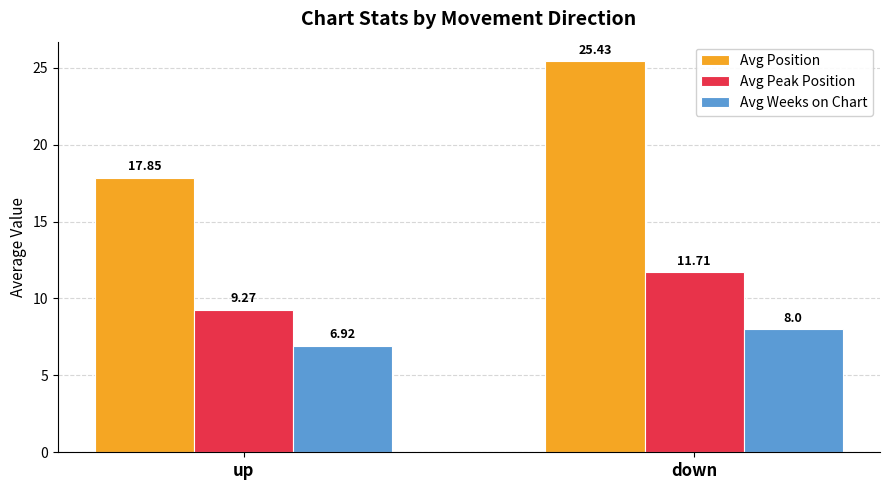

Which series has the largest total across all categories?

Avg Position